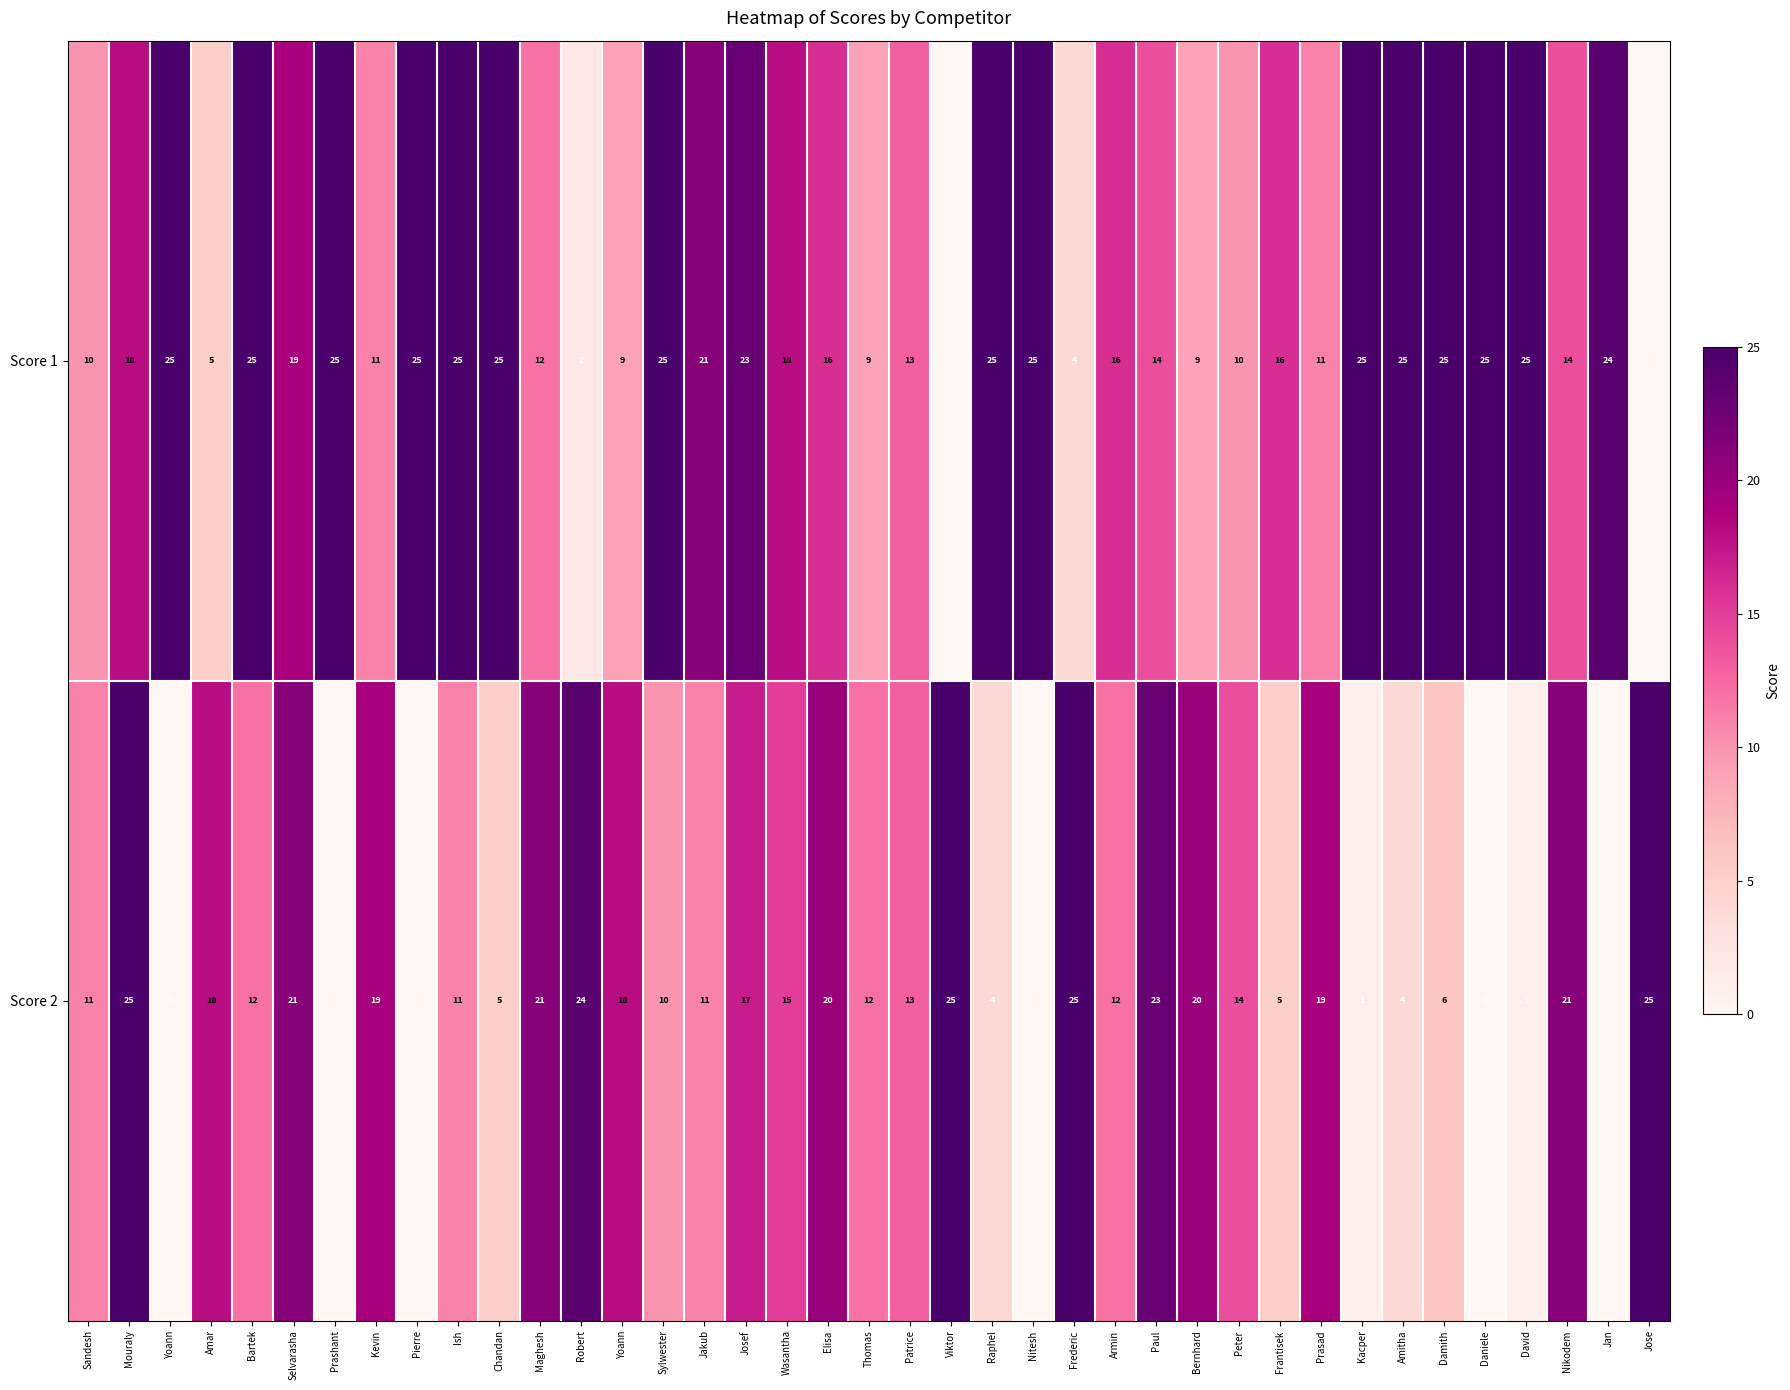

Count the number of categories in the chart.

39